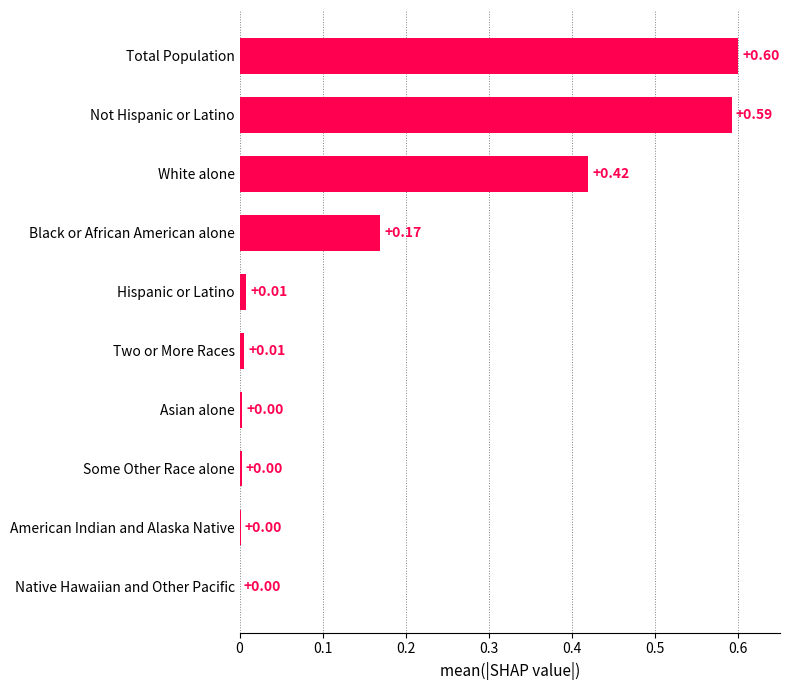

Which category has the highest value across all series?

Total Population